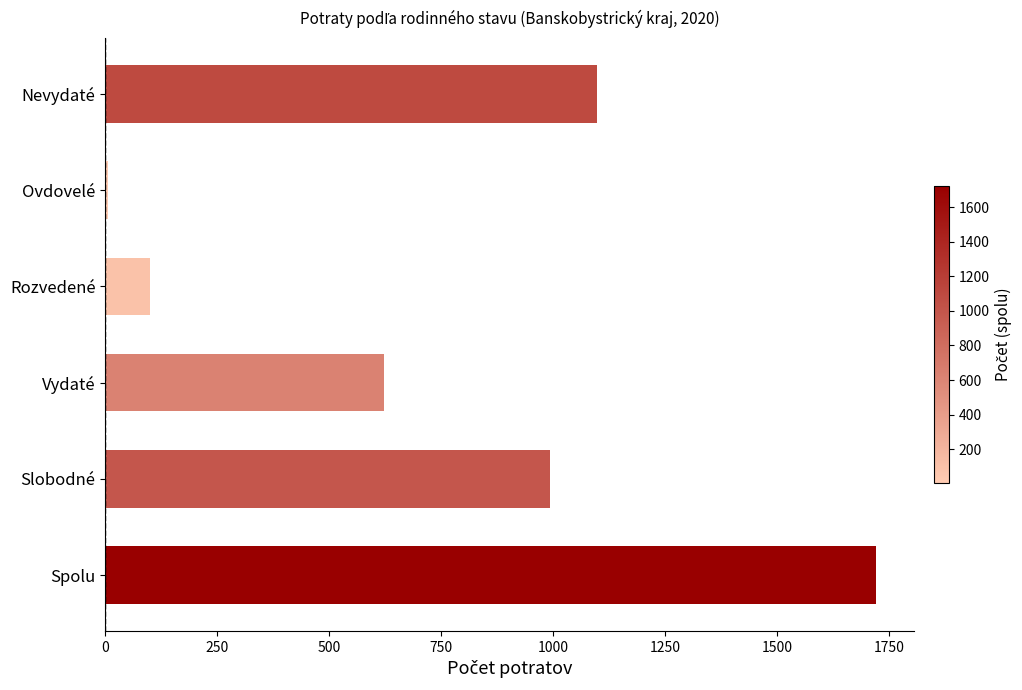

Are the bars horizontal?

Yes